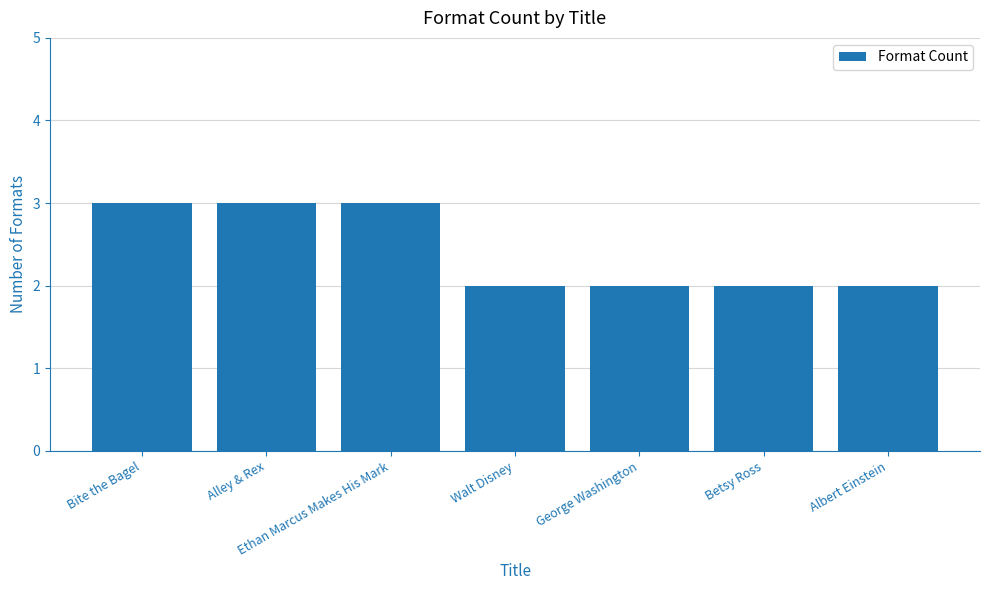

The value at Ethan Marcus Makes His Mark is 3. True or false?

True